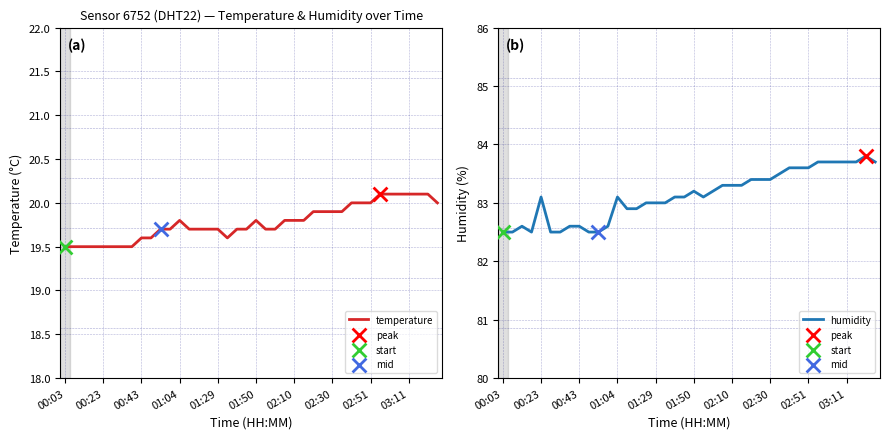

Which series reaches the maximum Y coordinate?

humidity